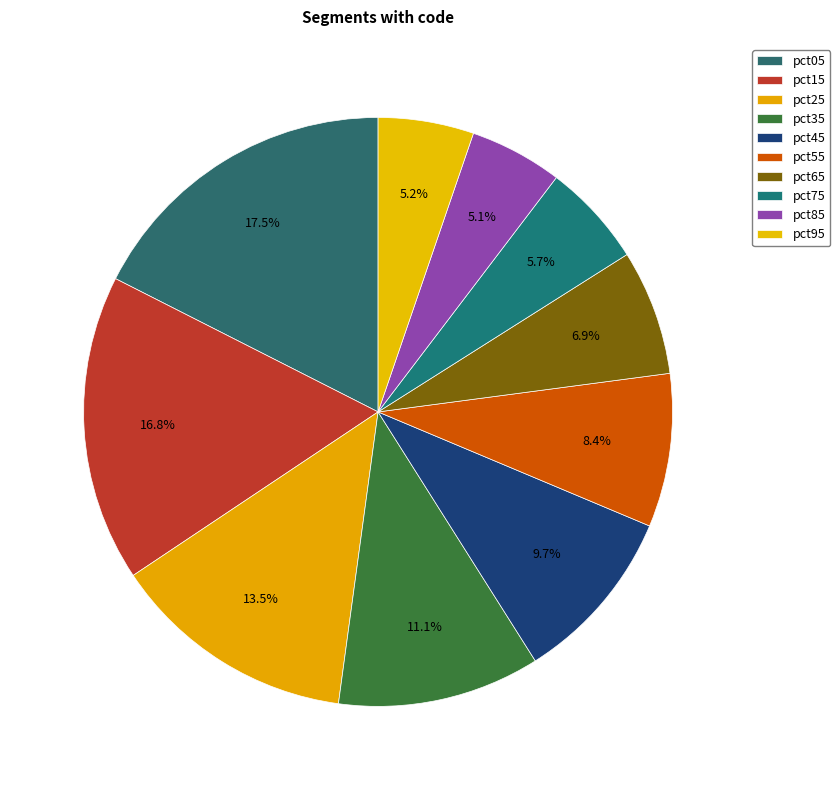

How many slices are in this pie chart?

10